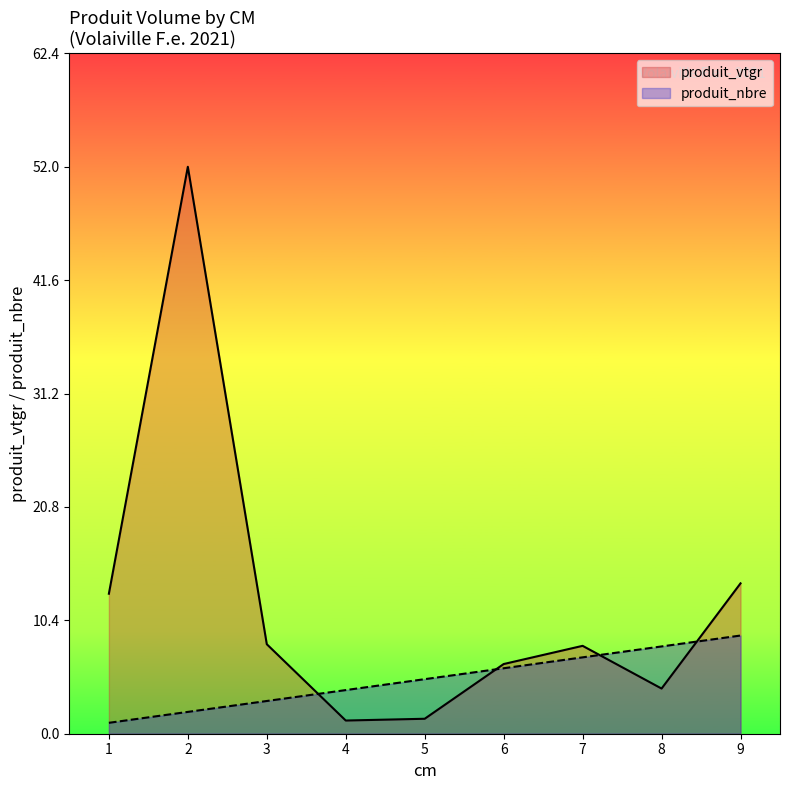

At which label is cm closest to 5?

5